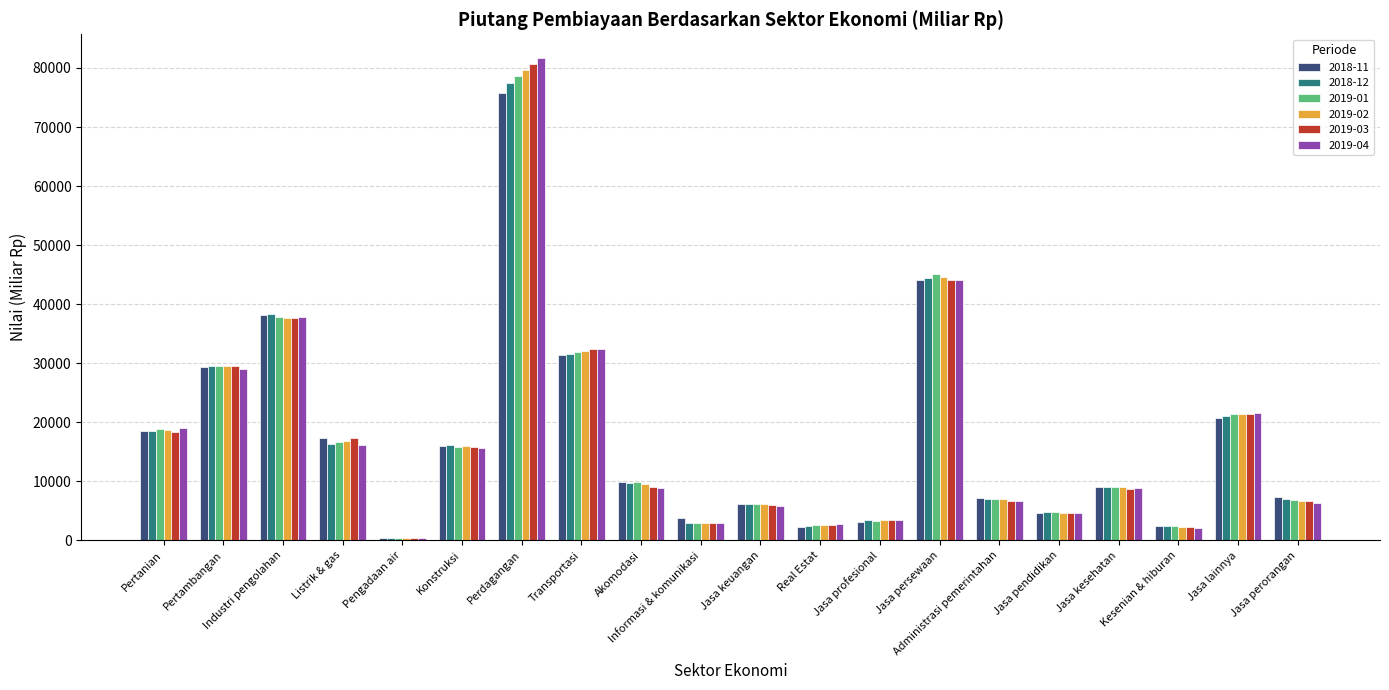

What is the difference between the second highest and minimum values in the 2019-03 series?

43767.6